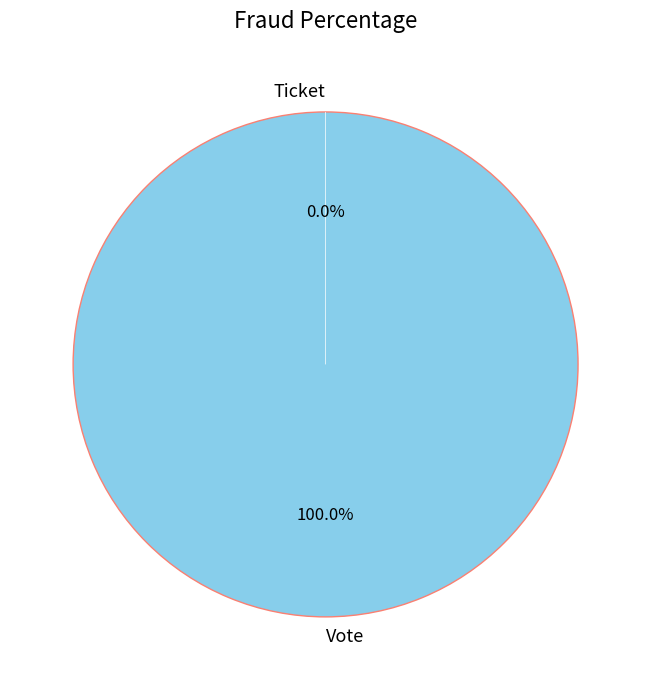

Combined, what portion of the pie is Vote and Ticket?

100.0%